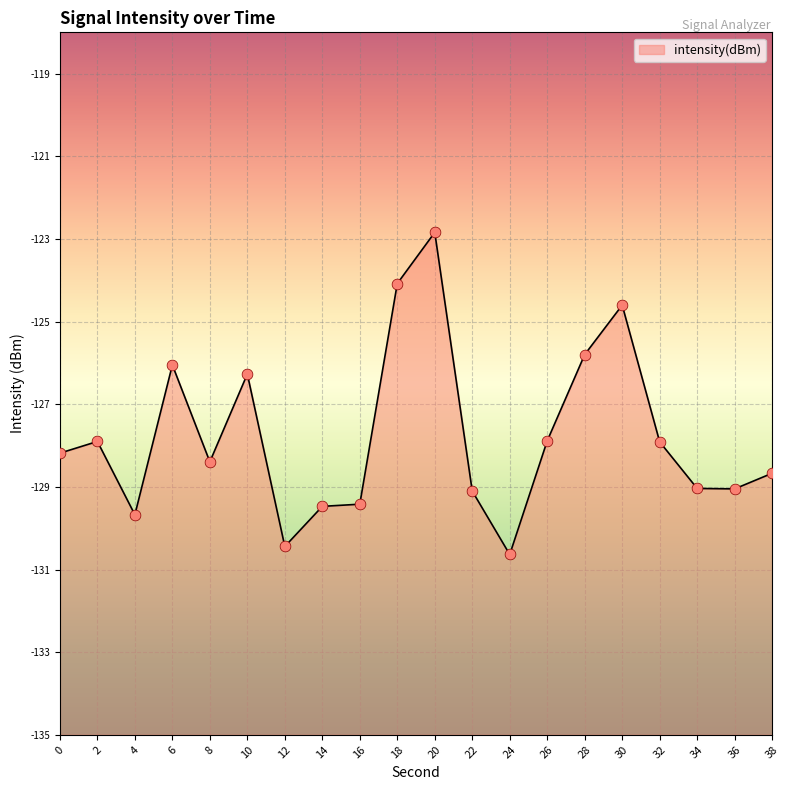

Between 6 and 18, which is larger?

18